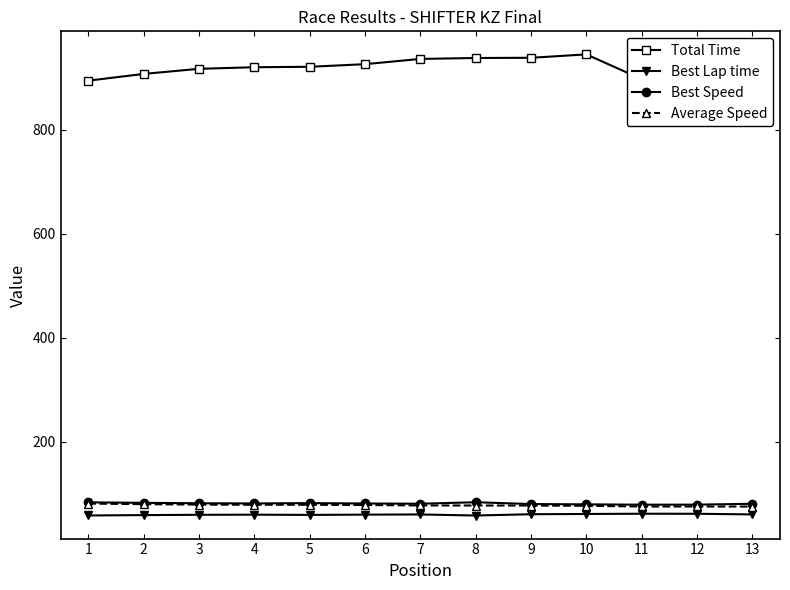

The value of Total Time at 9 is 938.9. True or false?

True